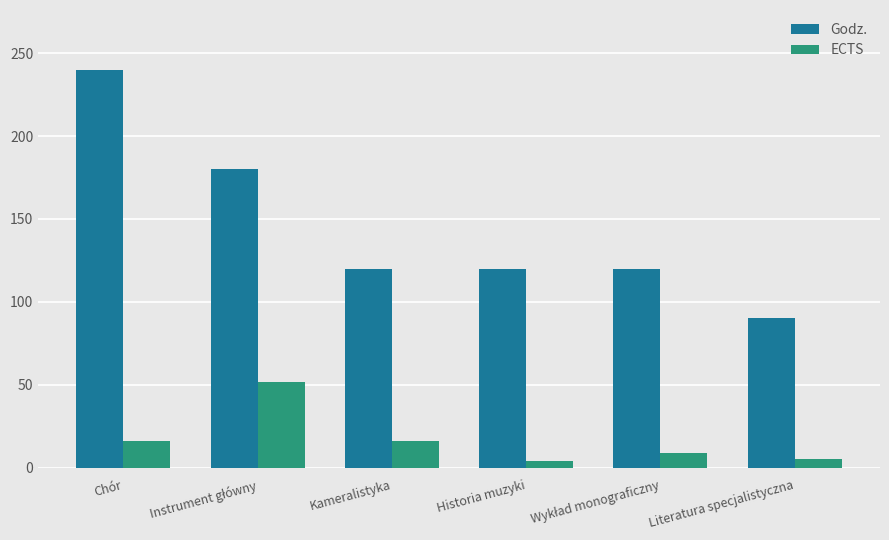

What is the minimum value for Godz.?

90